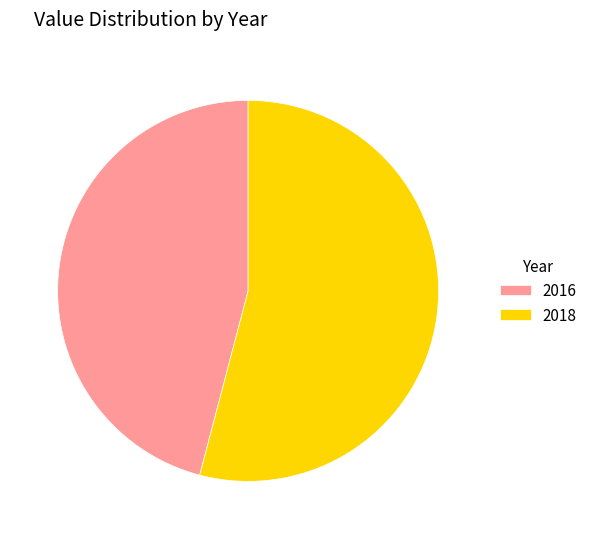

The 2018 slice represents 46% of the pie. True or false?

False